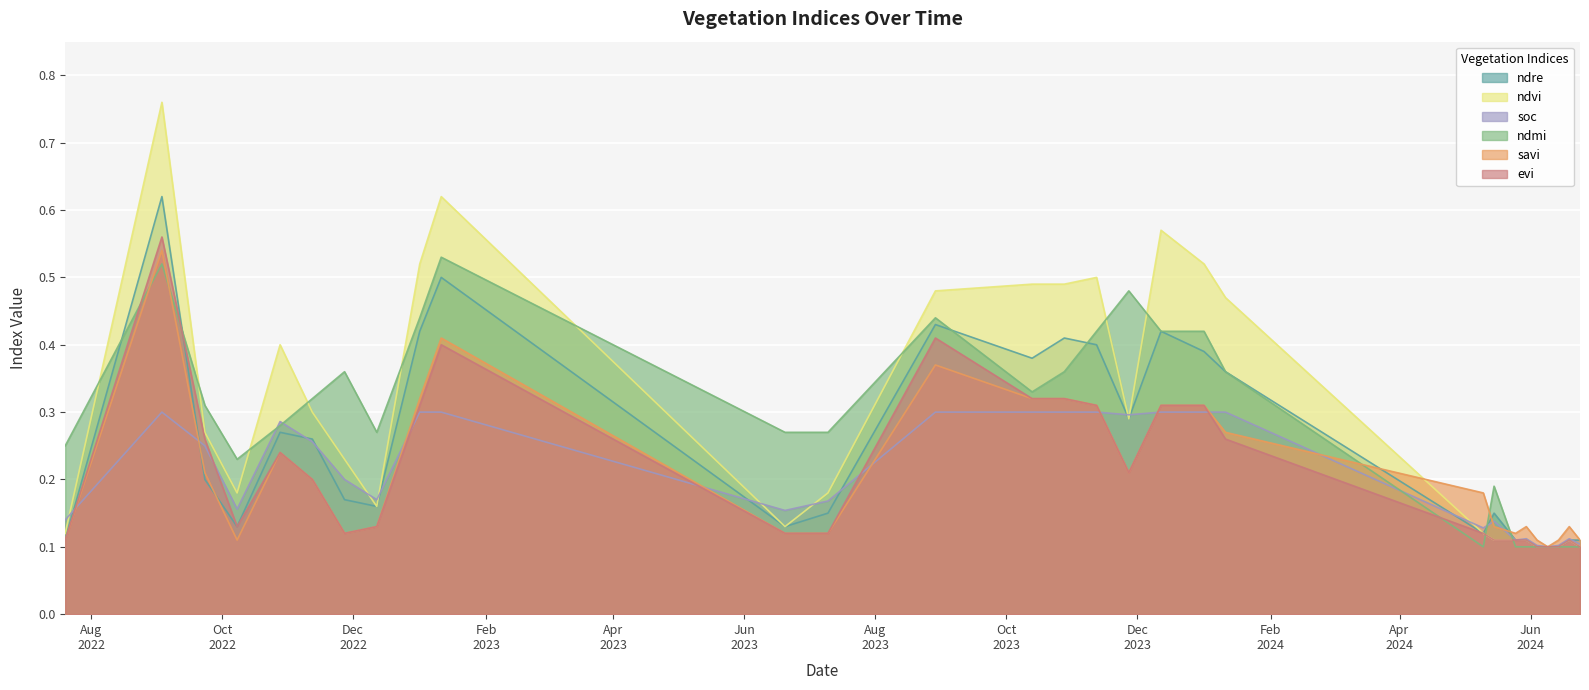

What is the label of the 22nd point from the left?

15-05-2024